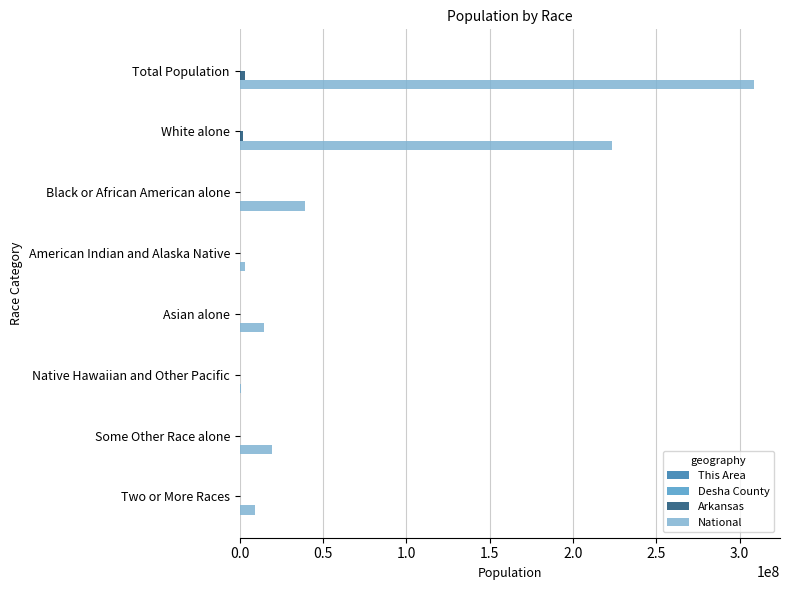

What is the greatest value displayed?

308745538